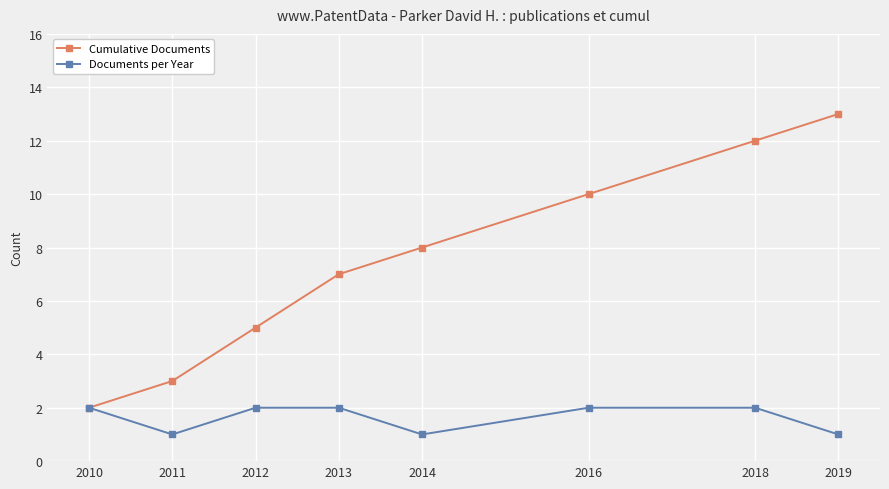

What is the average value of the Cumulative Documents series?

8